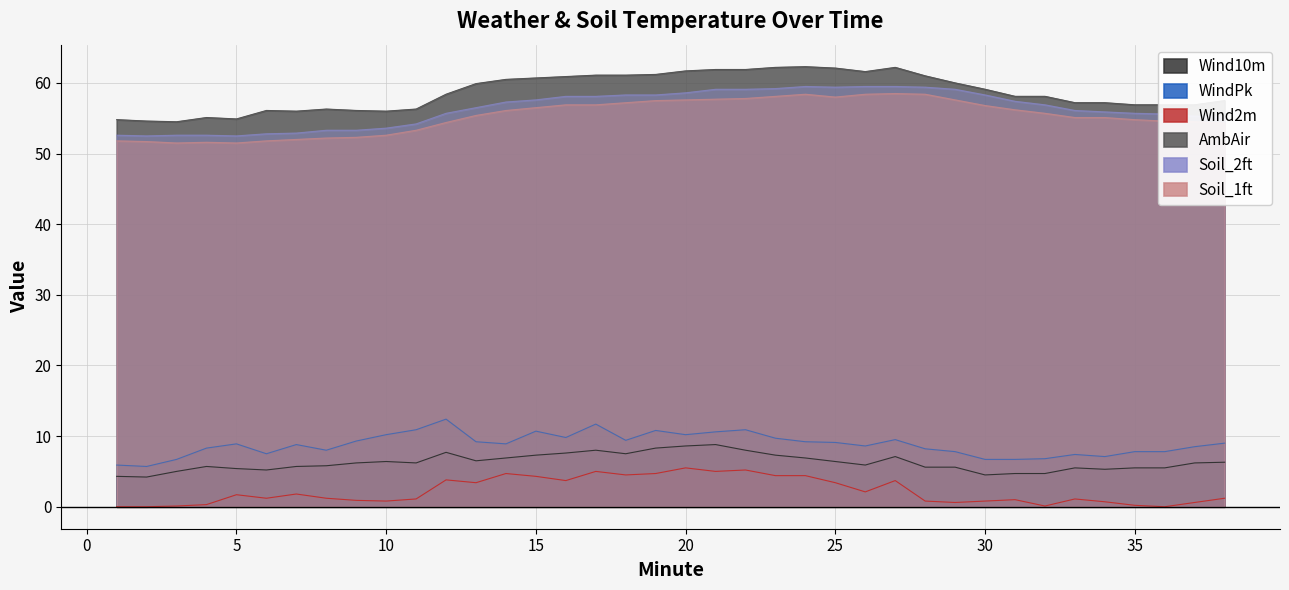

How many lines are shown in the chart?

6